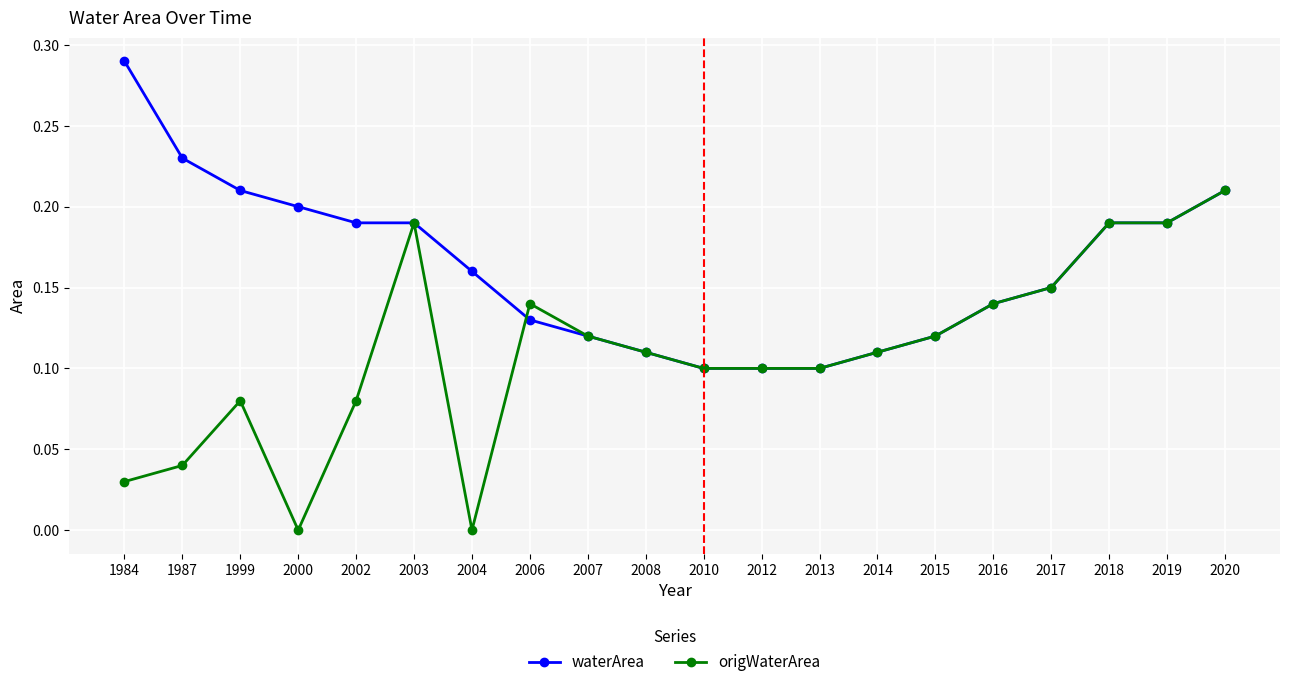

Which series changed the most between 2000 and 2002?

origWaterArea